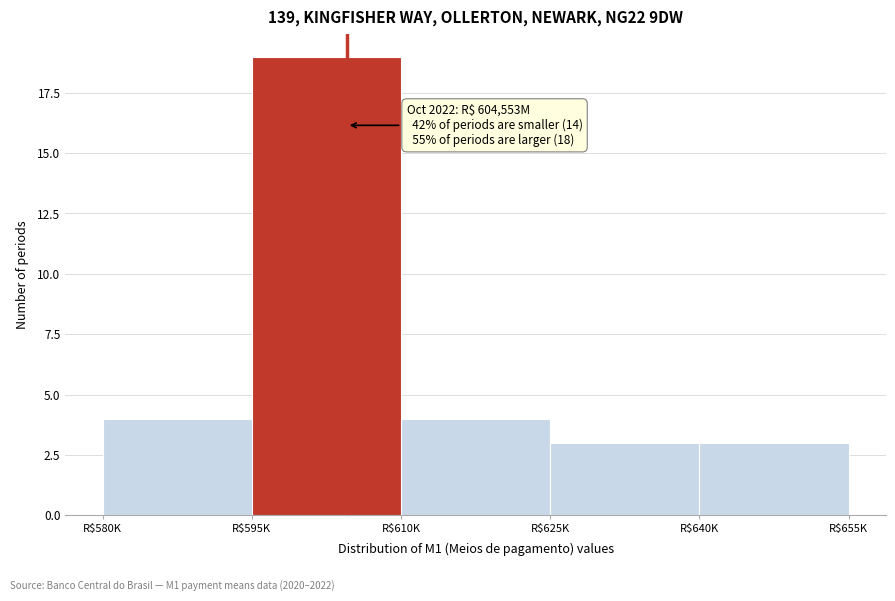

Reading right to left, transcribe all the data shown in this chart.

3	3	4	19	4